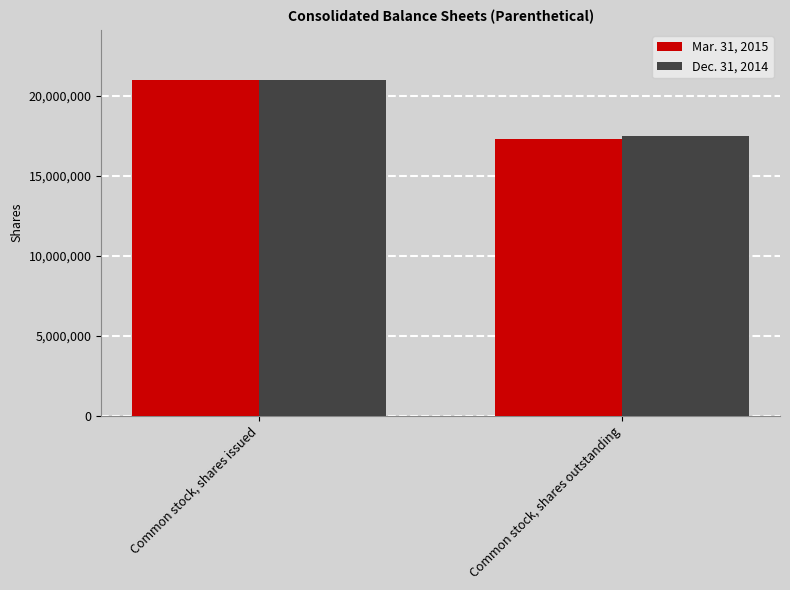

What is the difference between the Dec. 31, 2014 values at Common stock, shares outstanding and Common stock, shares issued?

3480937